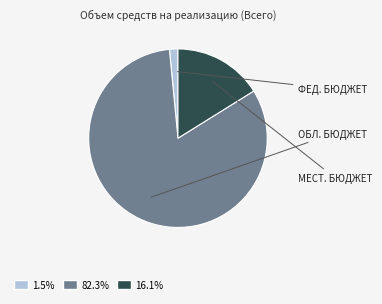

Is there a majority slice in this chart?

Yes